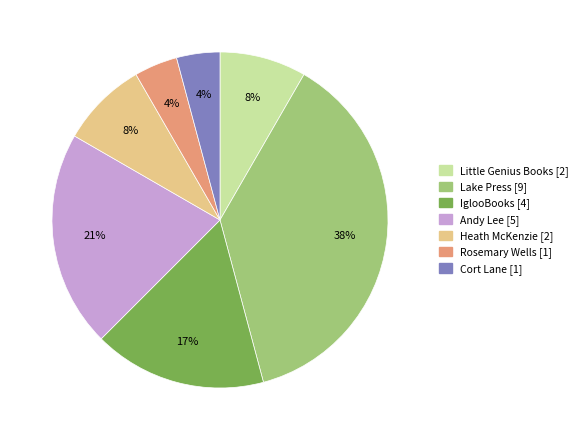

To the nearest percent, what percentage of the pie is Cort Lane?

4%